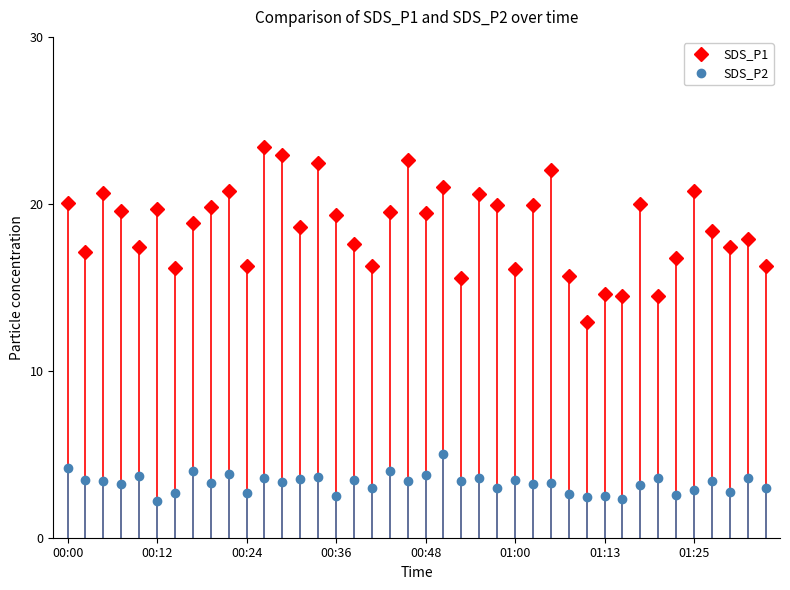

Which series has the widest spread of values?

SDS_P1